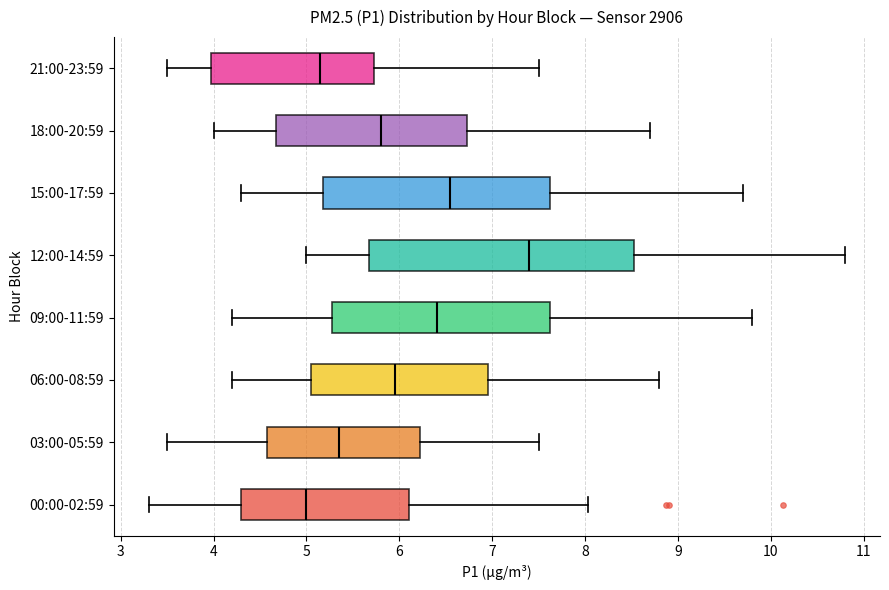

Which box has the furthest to the left median line?

00:00-02:59